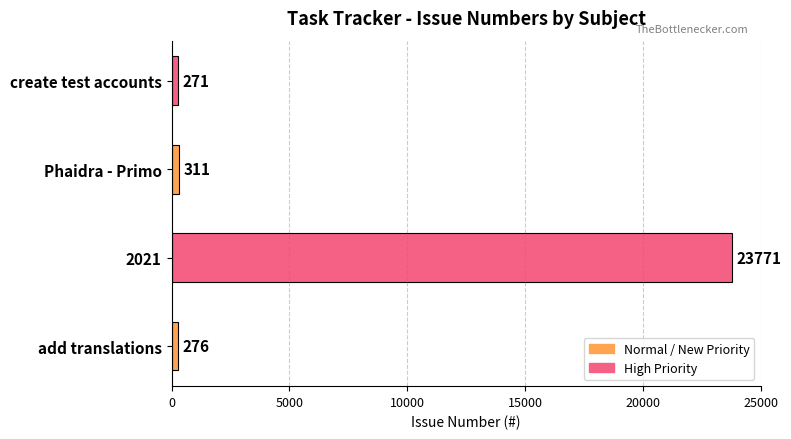

Where is the data nearest to the value 12021?

Phaidra - Primo